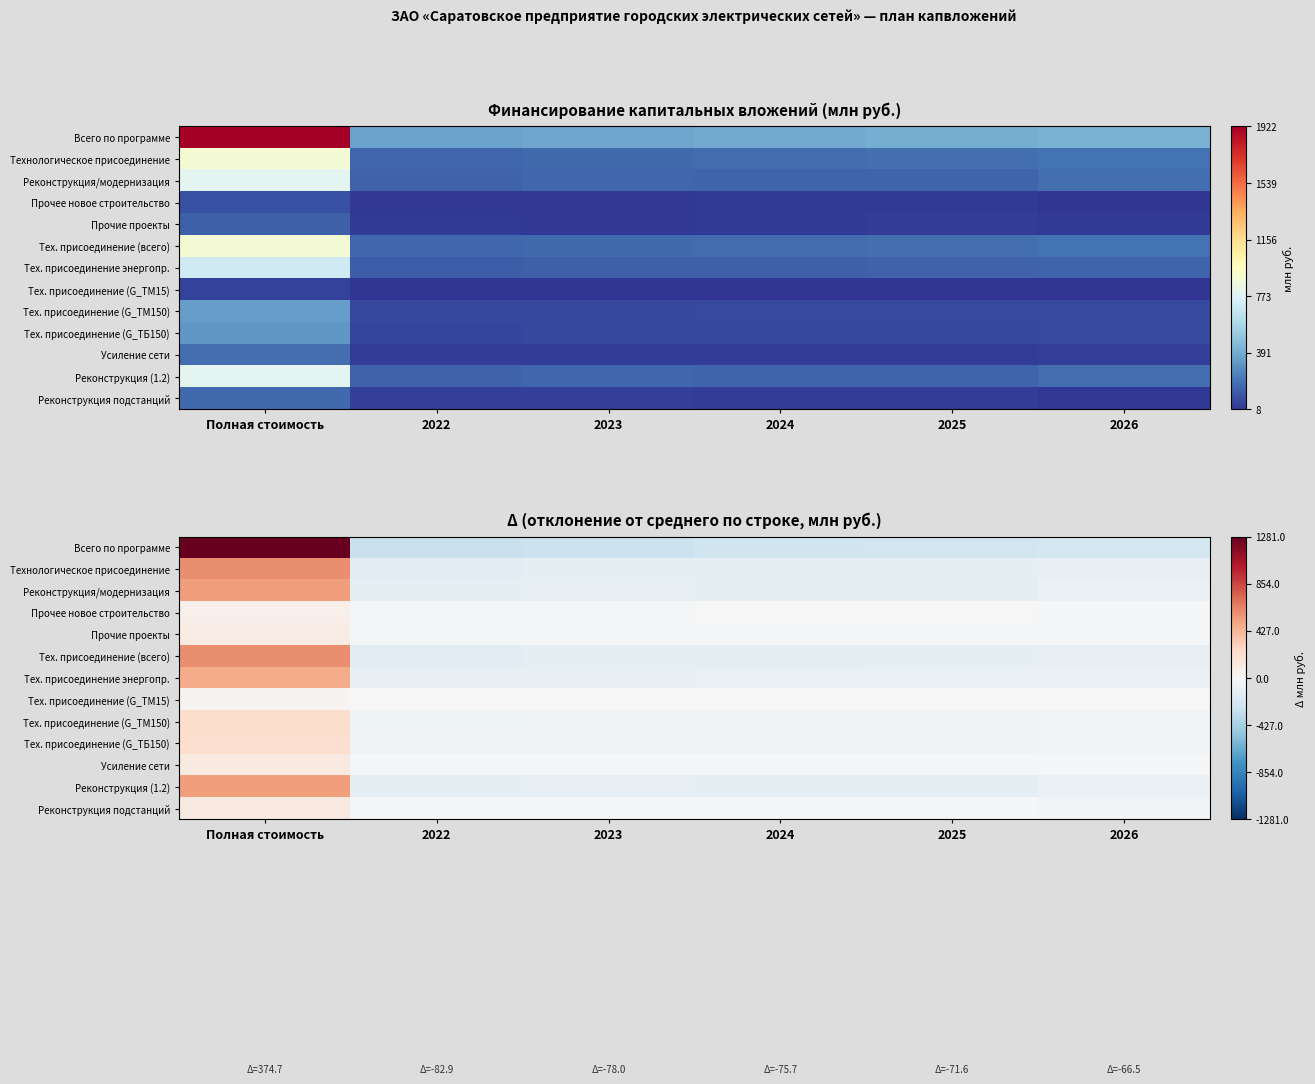

How many values in Усиление сети are above zero?

1